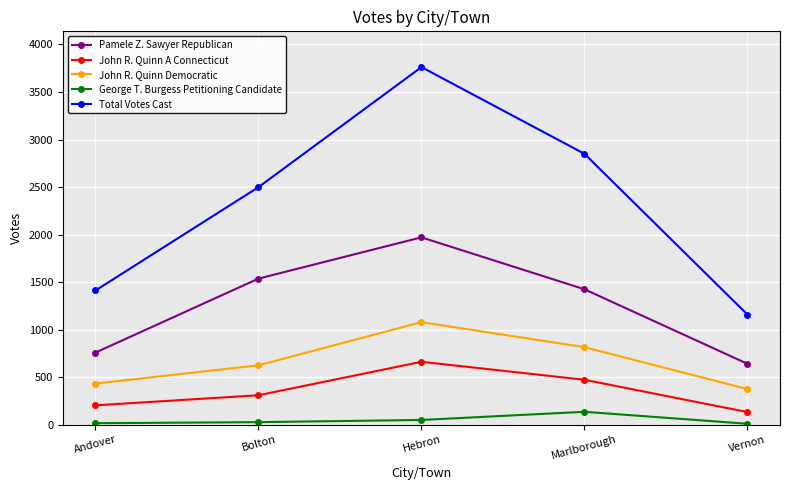

Read the Total Votes Cast value at Andover.

1412